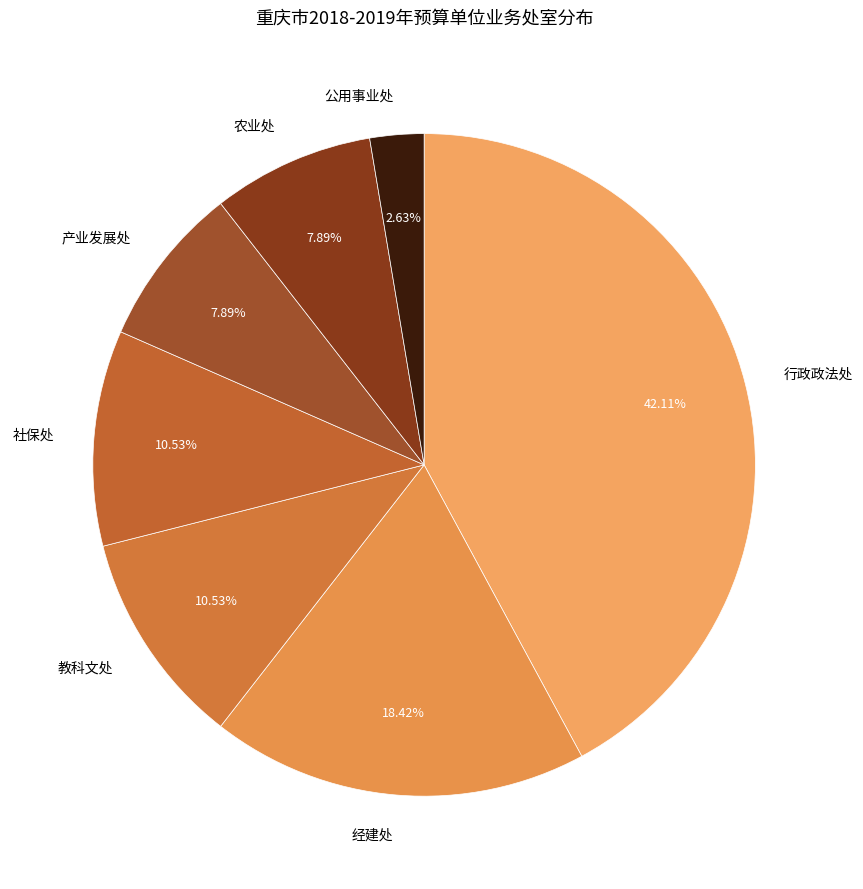

To the nearest percent, what portion does 经建处 represent?

18%